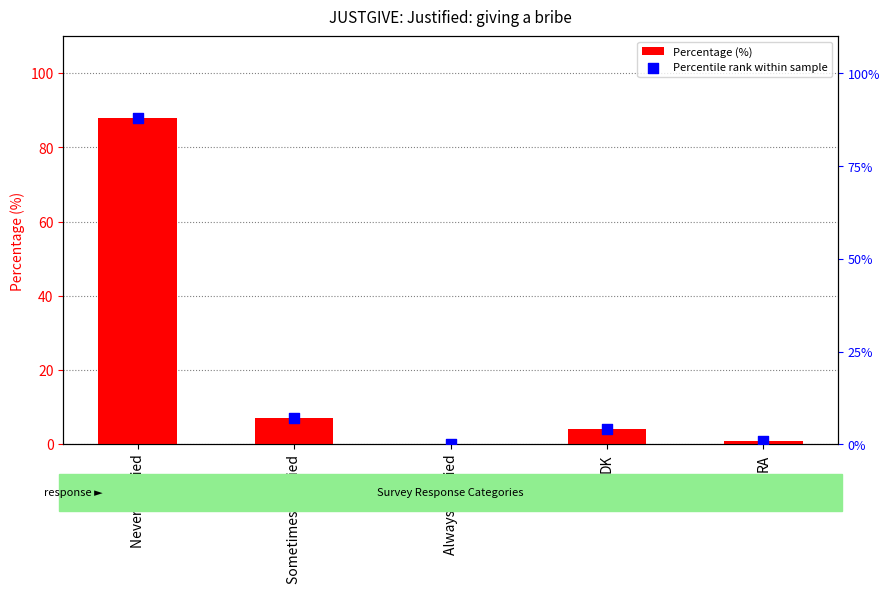

Which series has the widest spread of Y values?

Percentage (%)